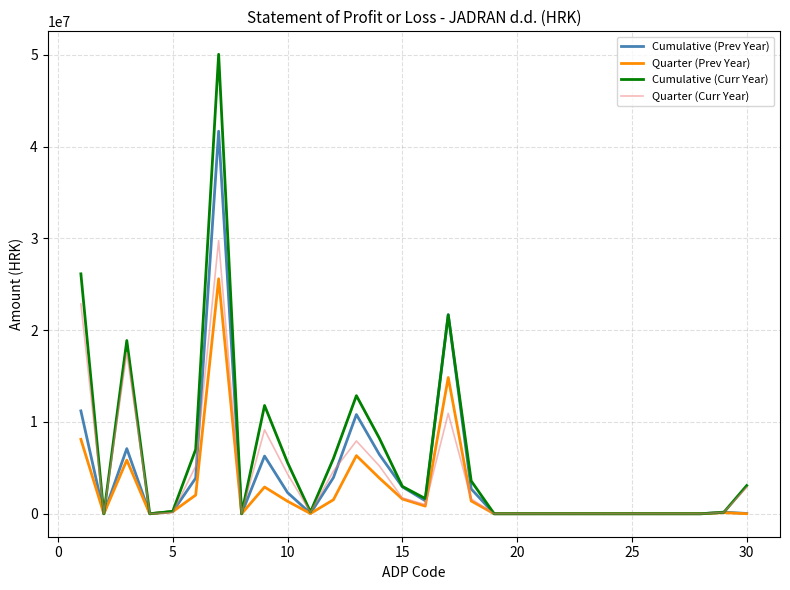

What is the greatest value displayed?

50051722